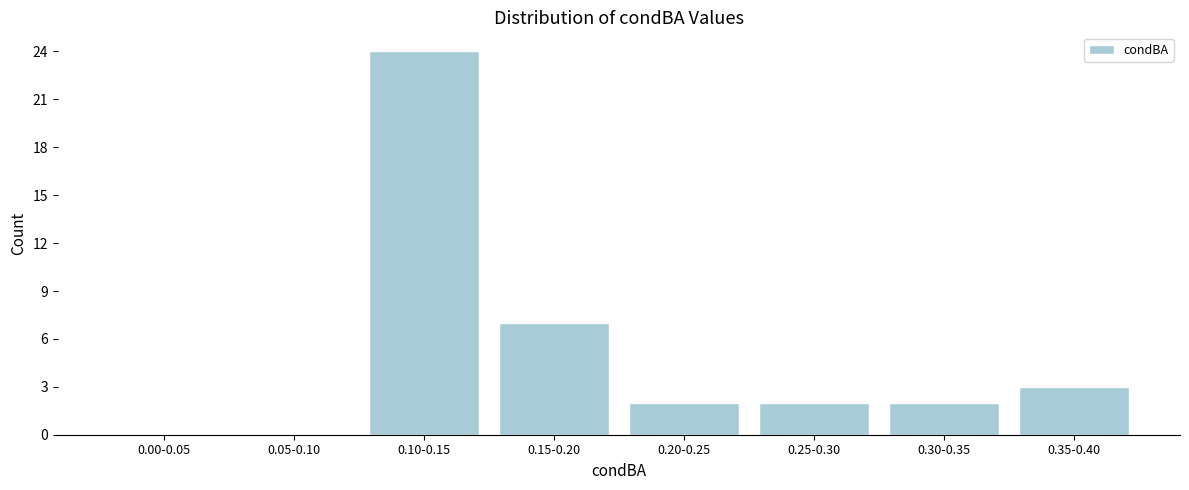

Reading left to right, transcribe all the data shown in this chart.

0.00-0.05=0	0.05-0.10=0	0.10-0.15=24	0.15-0.20=7	0.20-0.25=2	0.25-0.30=2	0.30-0.35=2	0.35-0.40=3